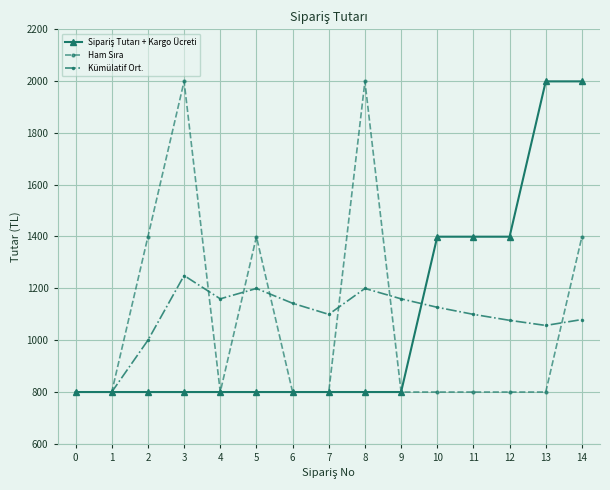

What is the spread (max minus min) of values at 11?

600.0